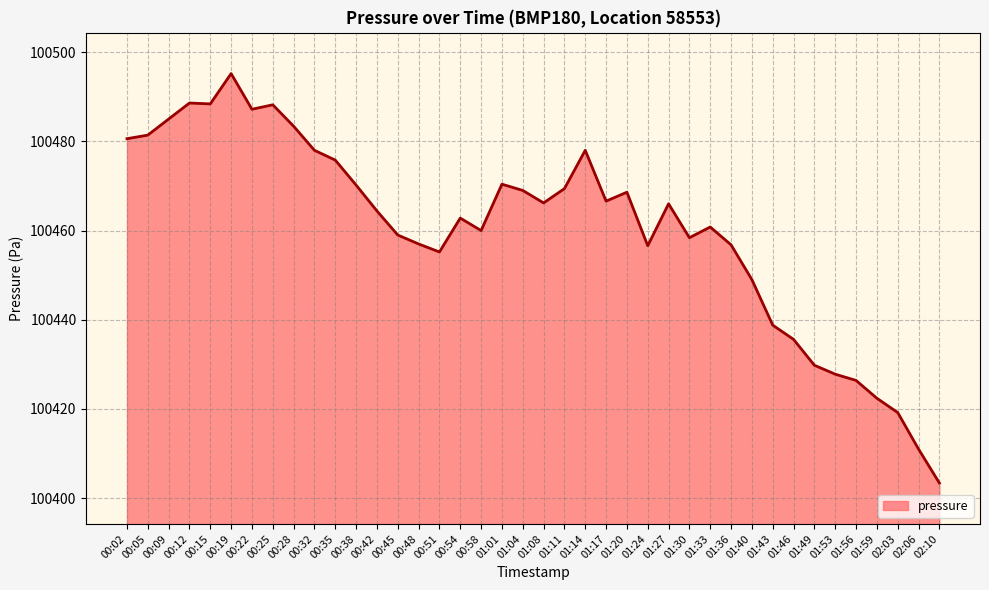

Which has a higher value, 01:36 or 00:19?

00:19